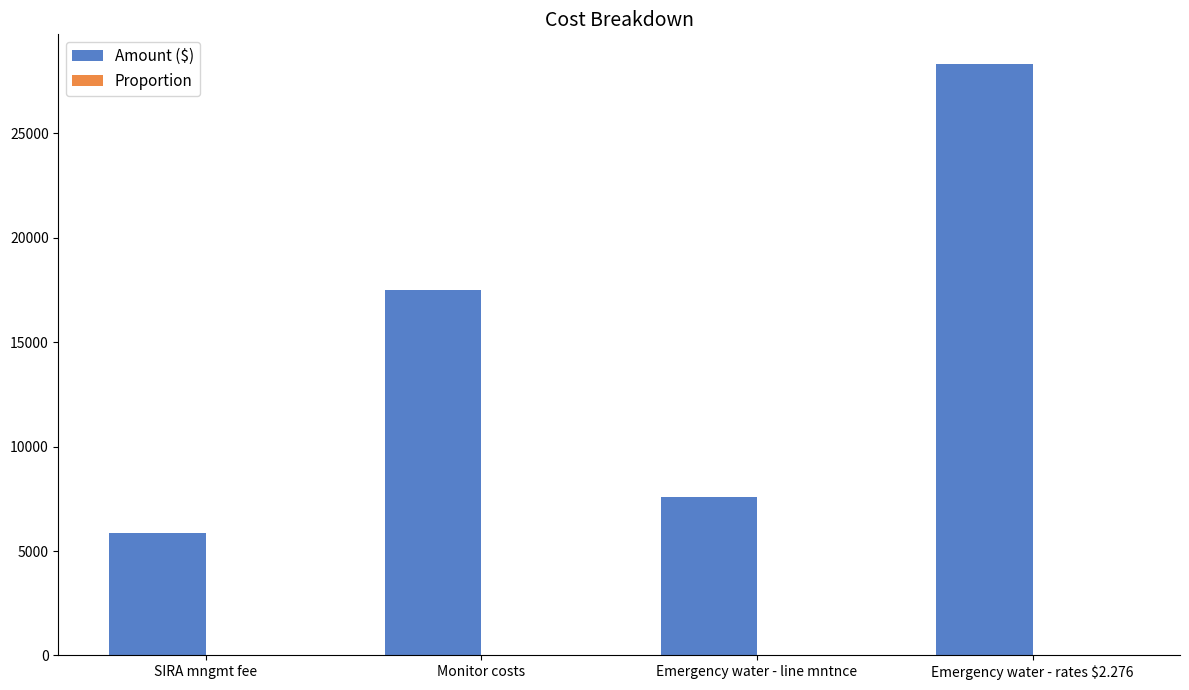

What is the difference between the Amount ($) values at SIRA mngmt fee and Emergency water - line mntnce?

1715.8